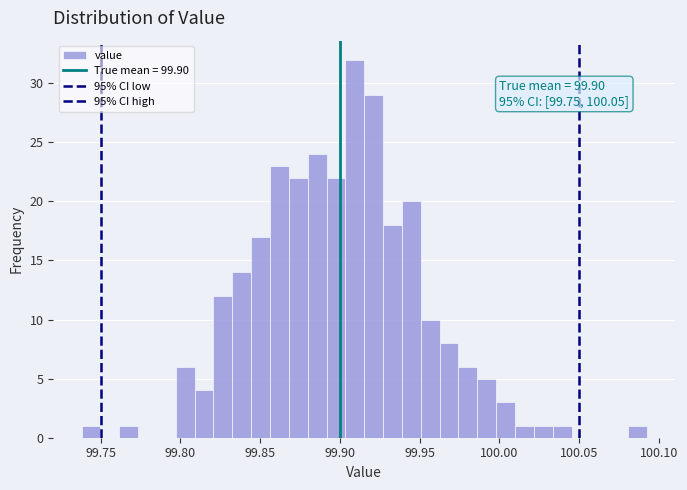

Around what value on the x-axis is the tallest bar? Give the approximate position of its centre, as read against the axis.

99.910